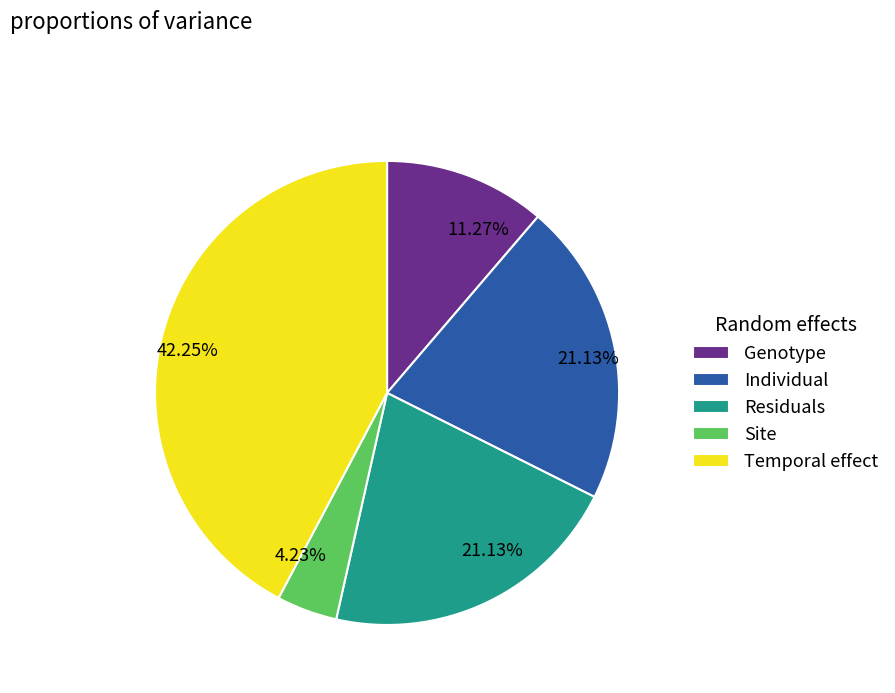

Do Individual and Site together represent more than half of the pie?

No